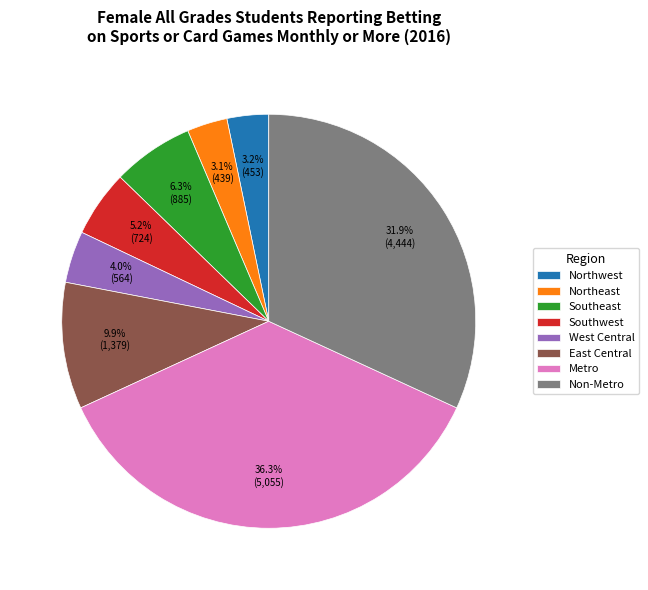

Approximately how many times larger is the value at West Central compared to Non-Metro?

0.1